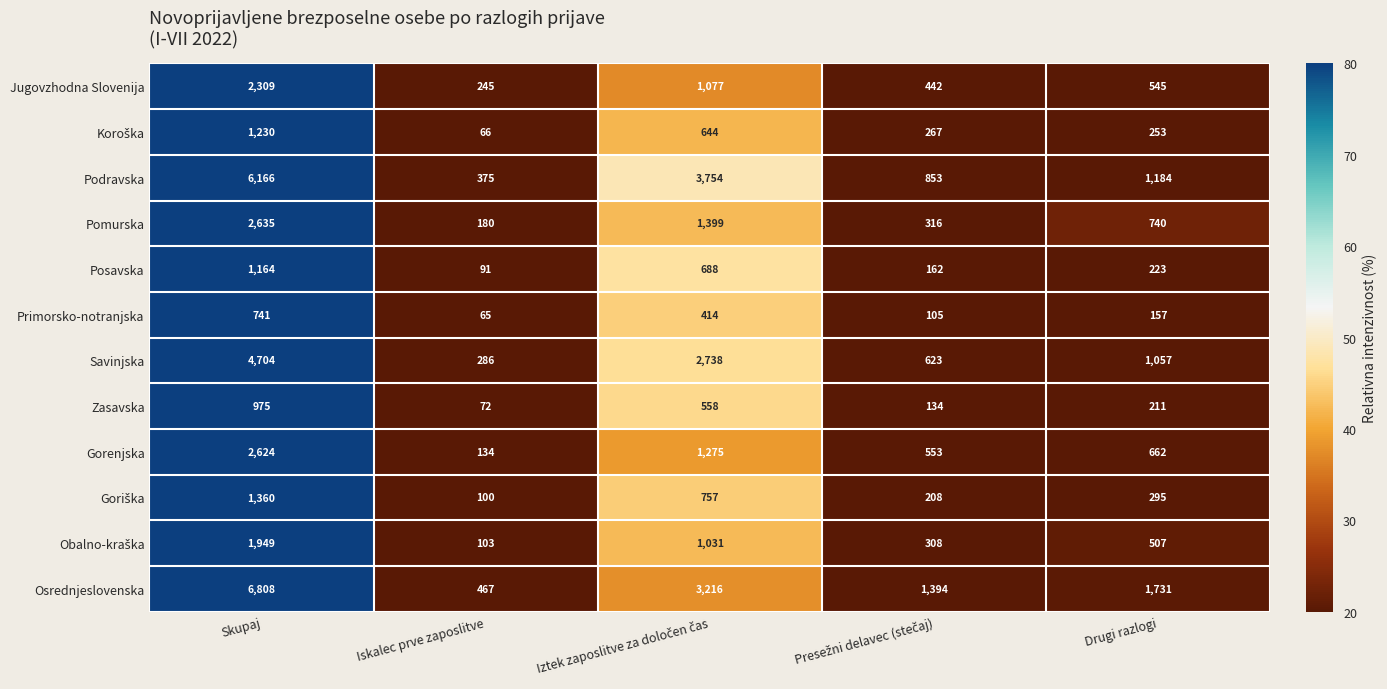

How many data points in Podravska are less than 1184?

2